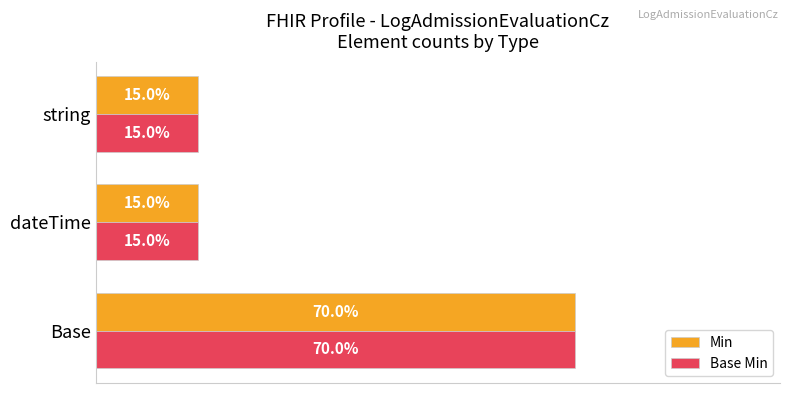

Is the value of Min at dateTime greater than the value of Base Min at Base?

No